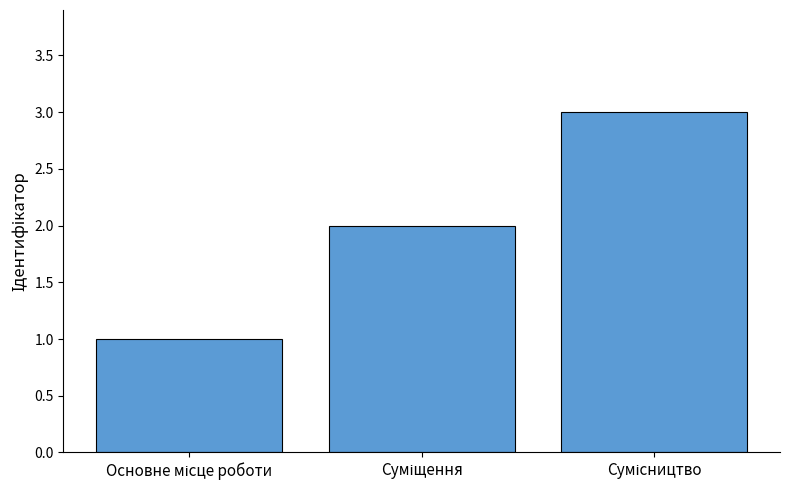

What is the maximum value shown in the chart?

3